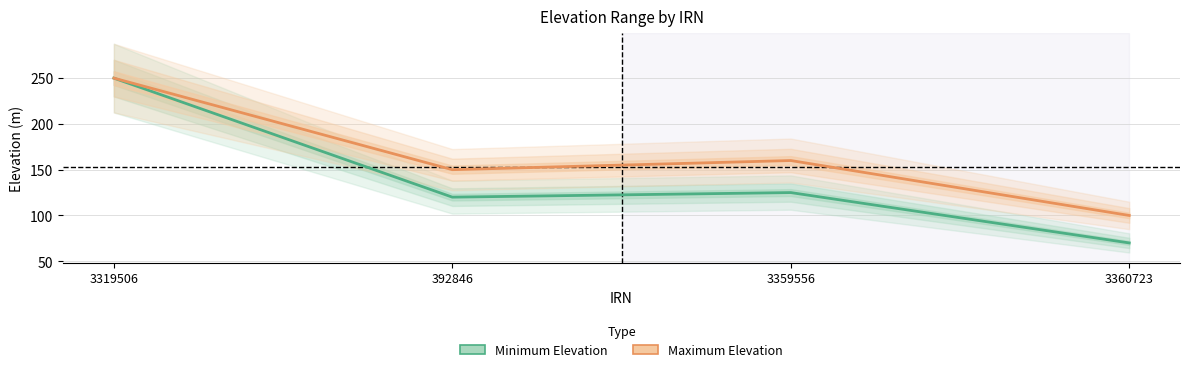

Where is the first local minimum for Minimum Elevation?

392846